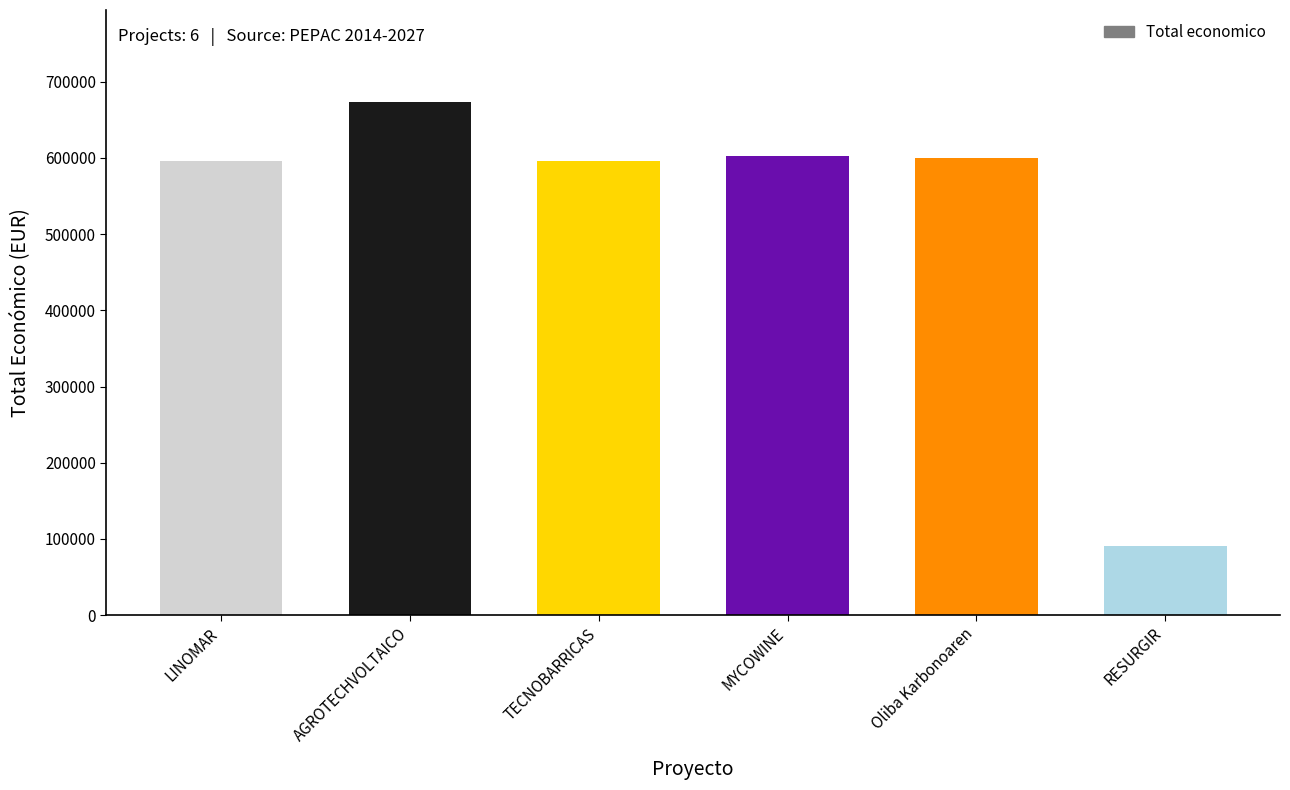

What is the label of the 5th bar from the left?

Oliba Karbonoaren